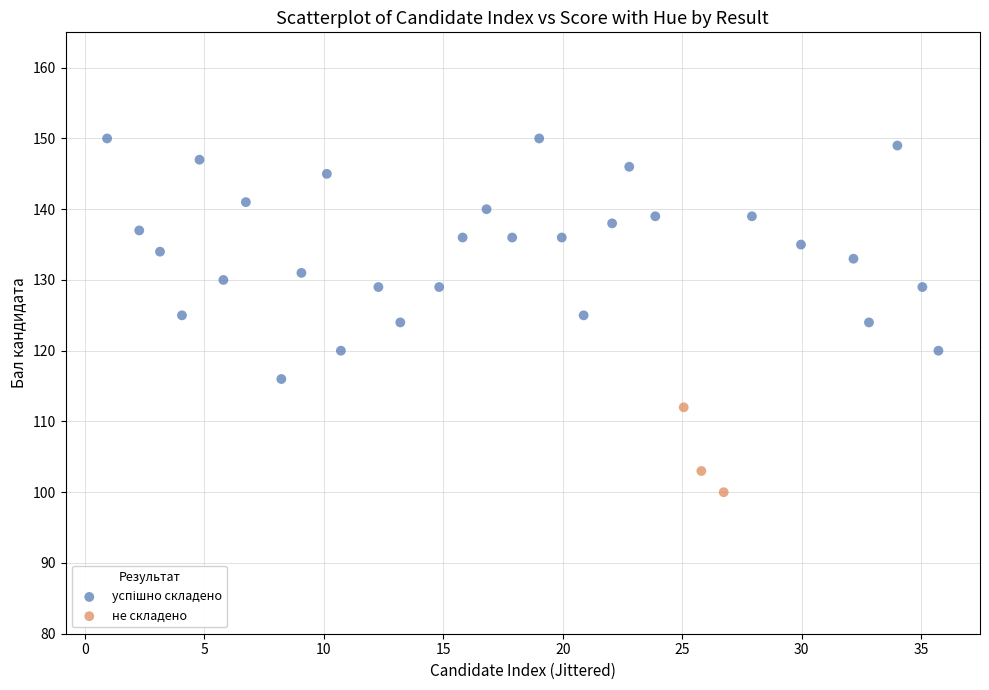

Which series contains the lowest Y value?

не складено